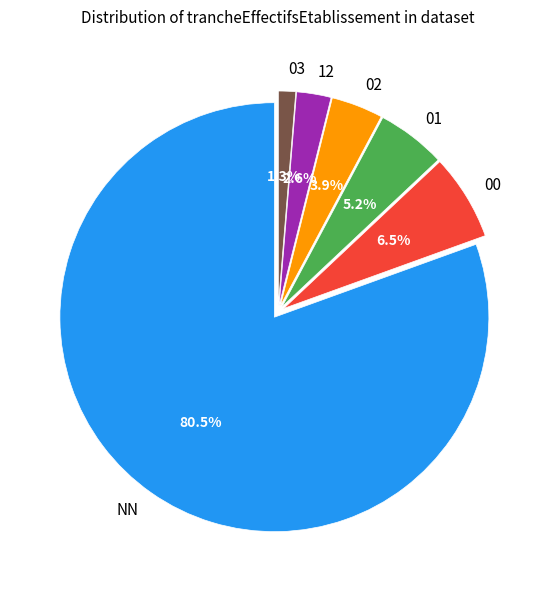

Which has a higher value, 12 or 03?

12